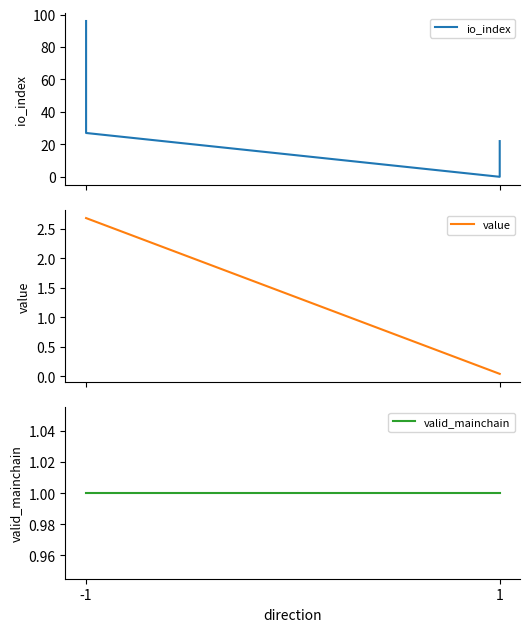

True or false: value and io_index cross at least once.

True